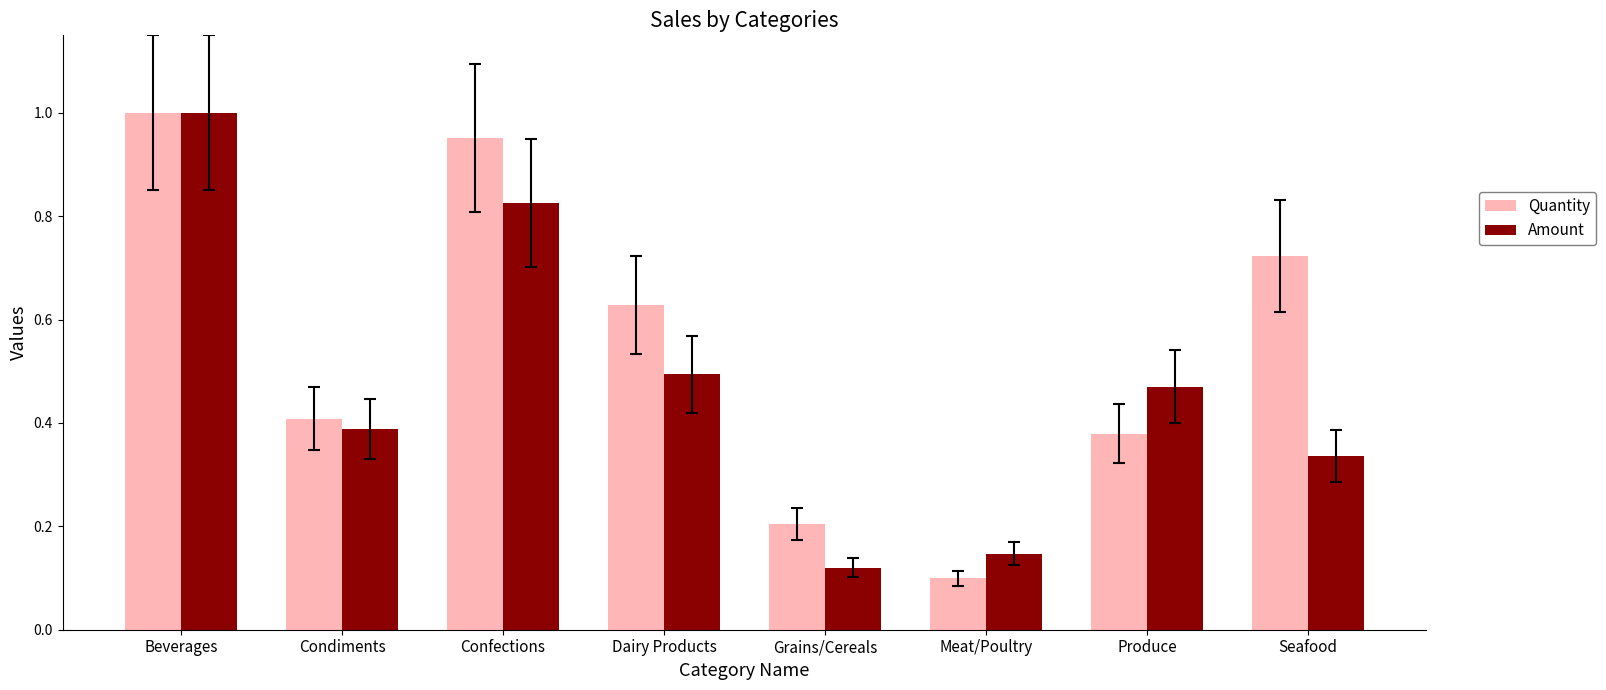

Which series changed the most between Grains/Cereals and Seafood?

Quantity